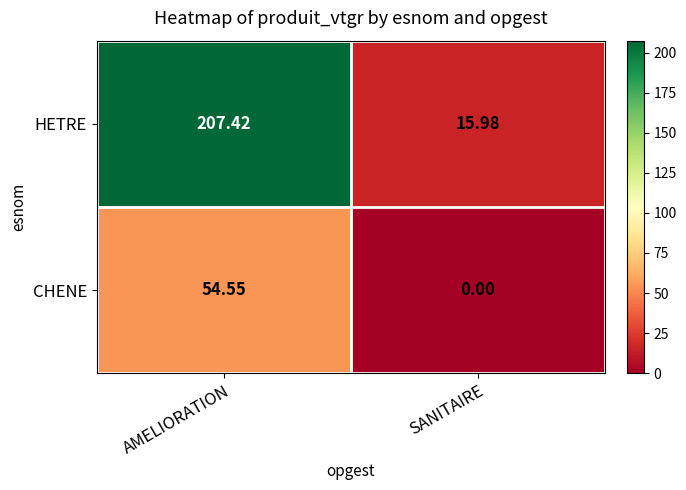

Which series has the largest range (max minus min)?

HETRE